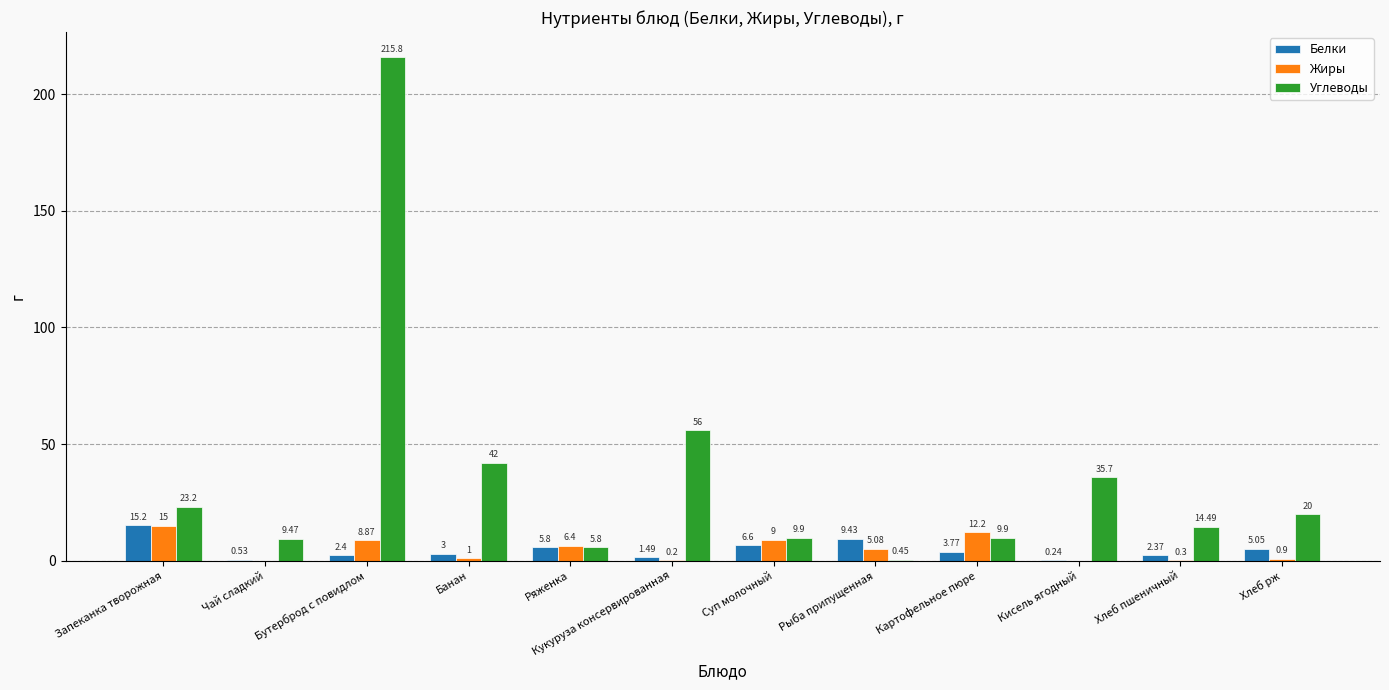

Which series has the largest total across all categories?

Углеводы